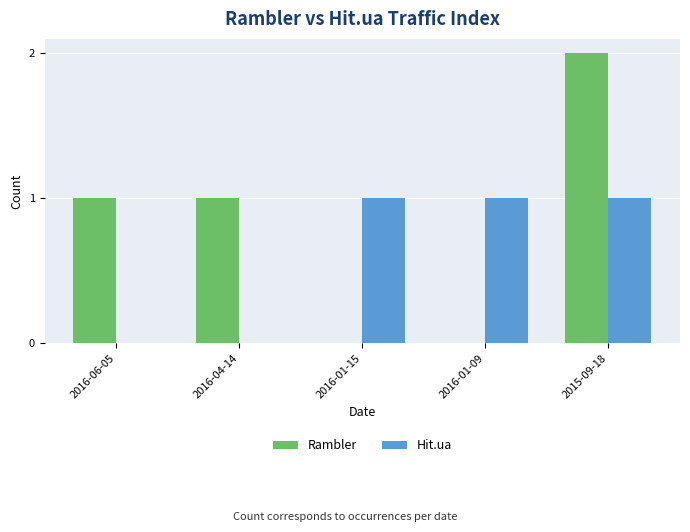

How many data points does each series have?

5